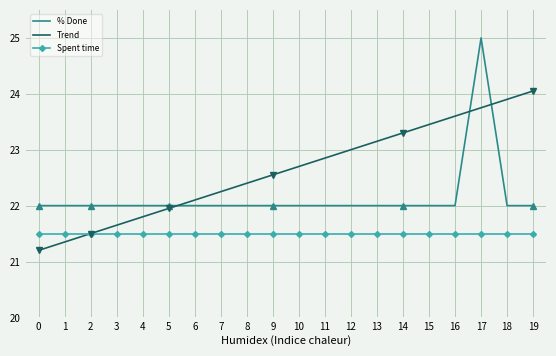

What is the sum of the Spent time values at 10 and 11?

43.0